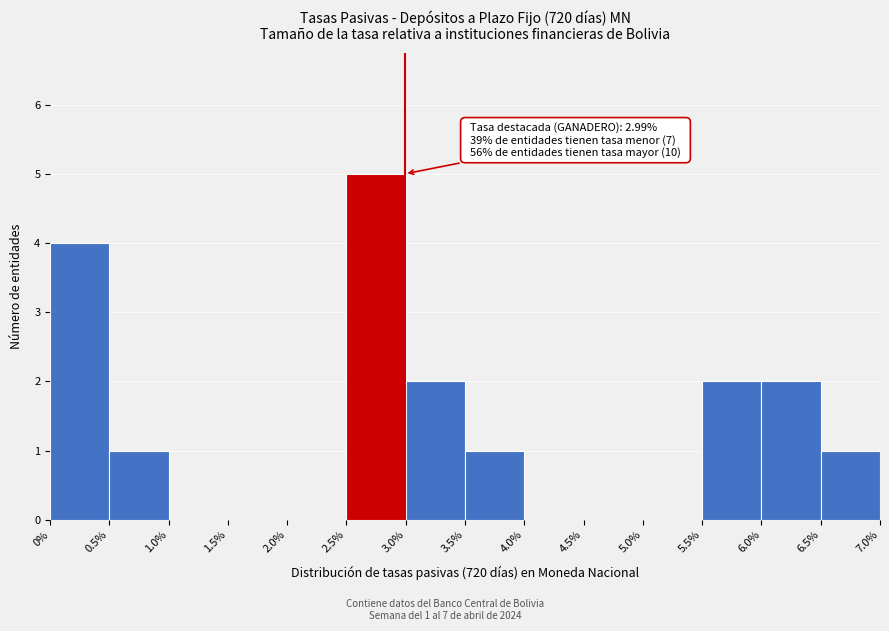

Which range on the x-axis has the tallest bar?

2.5% to 3.0%